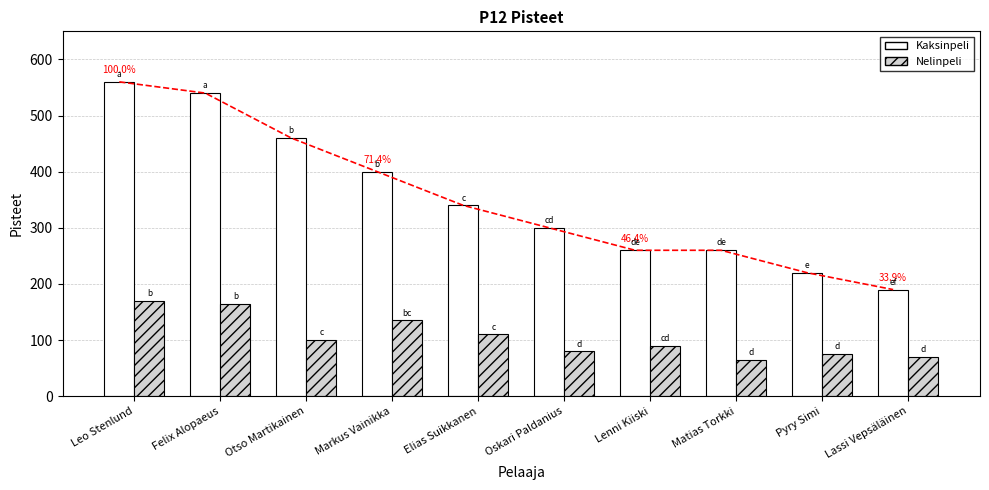

What is the label of the 6th bar from the left?

Oskari Paldanius